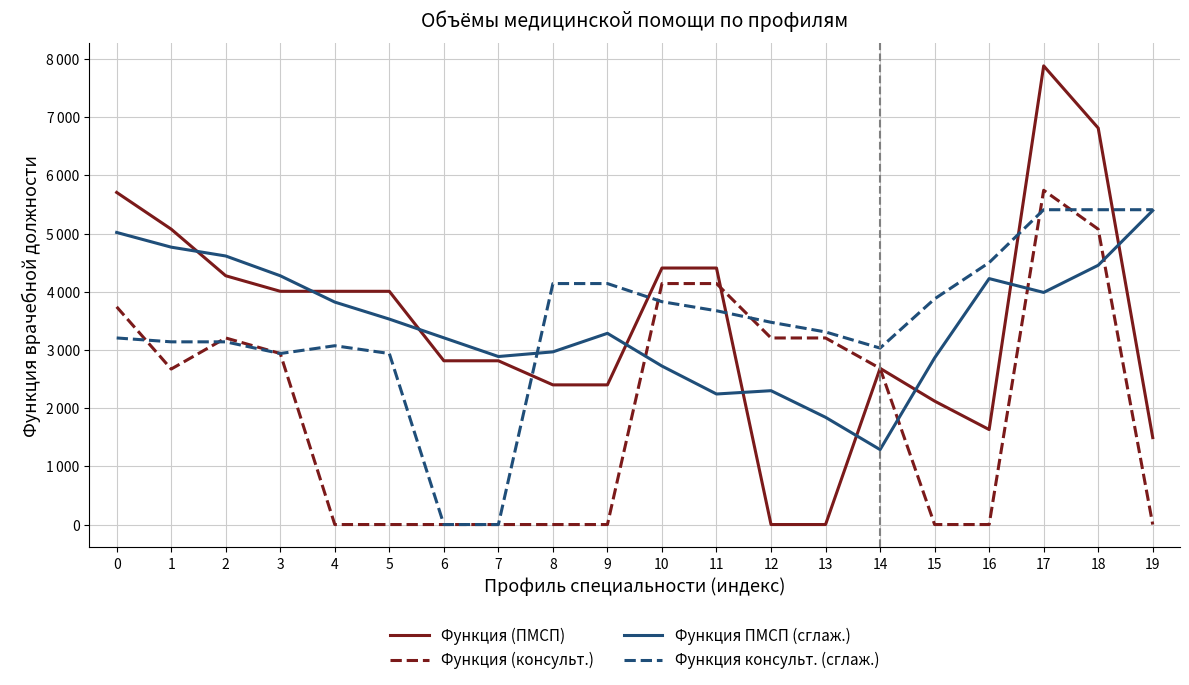

What are all the series names shown in the legend?

Функция (ПМСП), Функция (консульт.), Функция ПМСП (сглаж.), Функция консульт. (сглаж.)